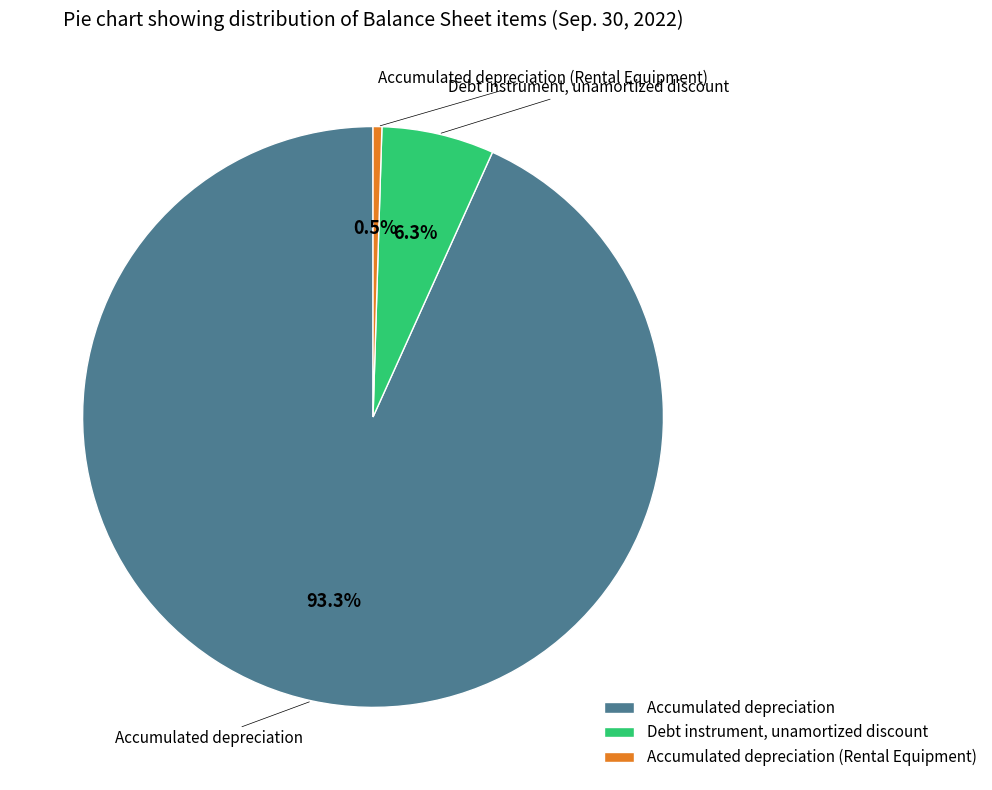

Which category has the smallest portion of the pie?

Accumulated depreciation (Rental Equipment)